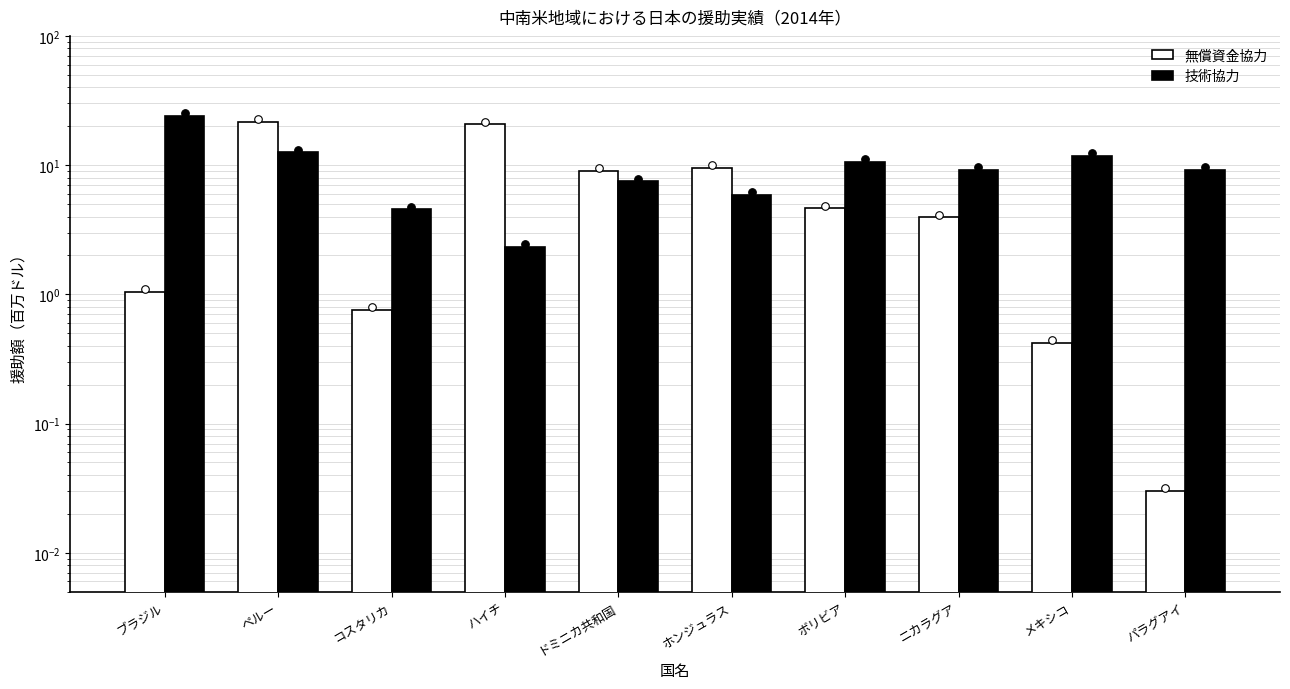

At how many categories does at least one series exceed 5?

9